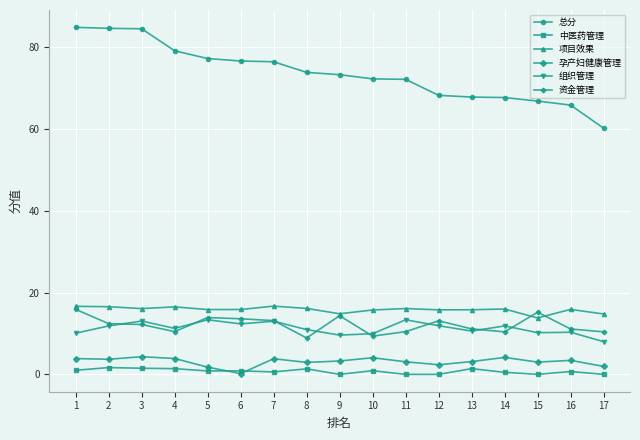

Is the value of 组织管理 at 17 greater than the value of 中医药管理 at 3?

Yes